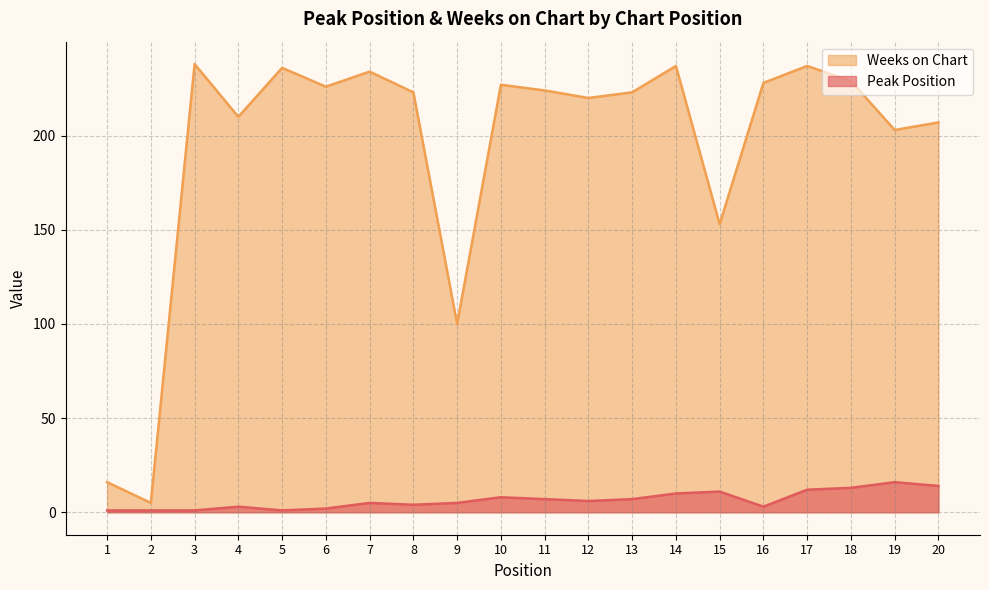

Where does the Weeks on Chart series first go above 224?

3